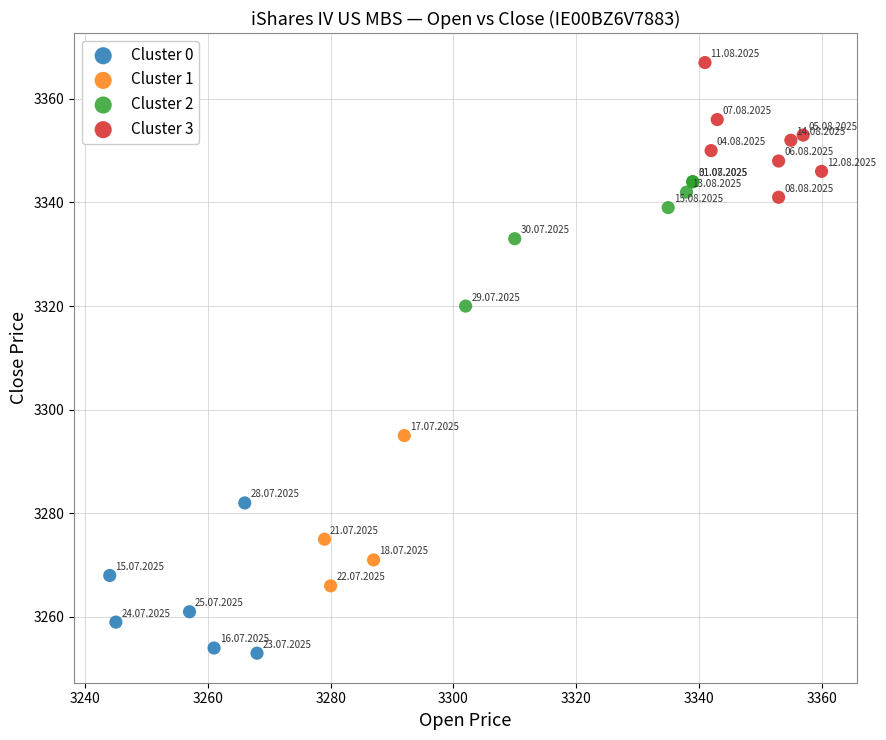

What are all the series names shown in the legend?

Cluster 0, Cluster 1, Cluster 2, Cluster 3